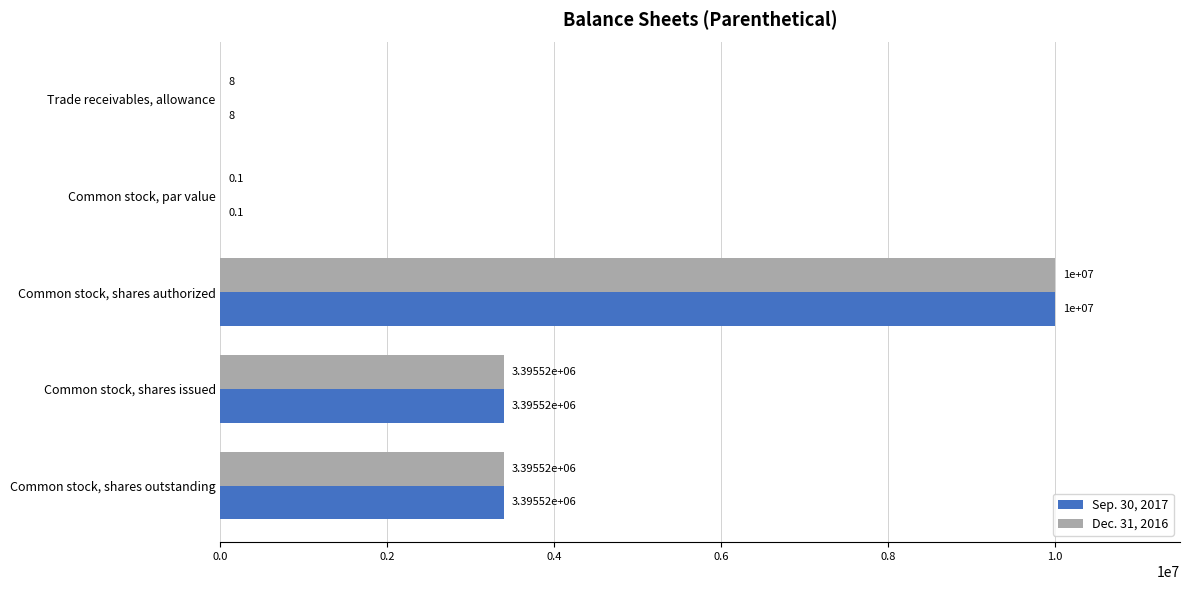

Is the value of Dec. 31, 2016 at Common stock, par value greater than the value of Sep. 30, 2017 at Common stock, shares issued?

No